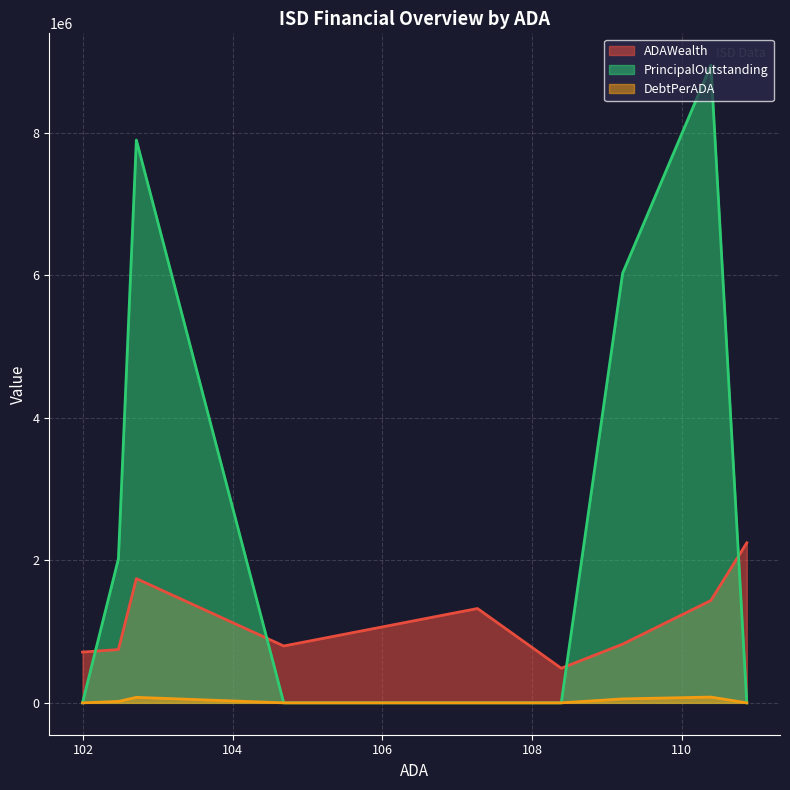

True or false: DebtPerADA and ADAWealth cross at least once.

False